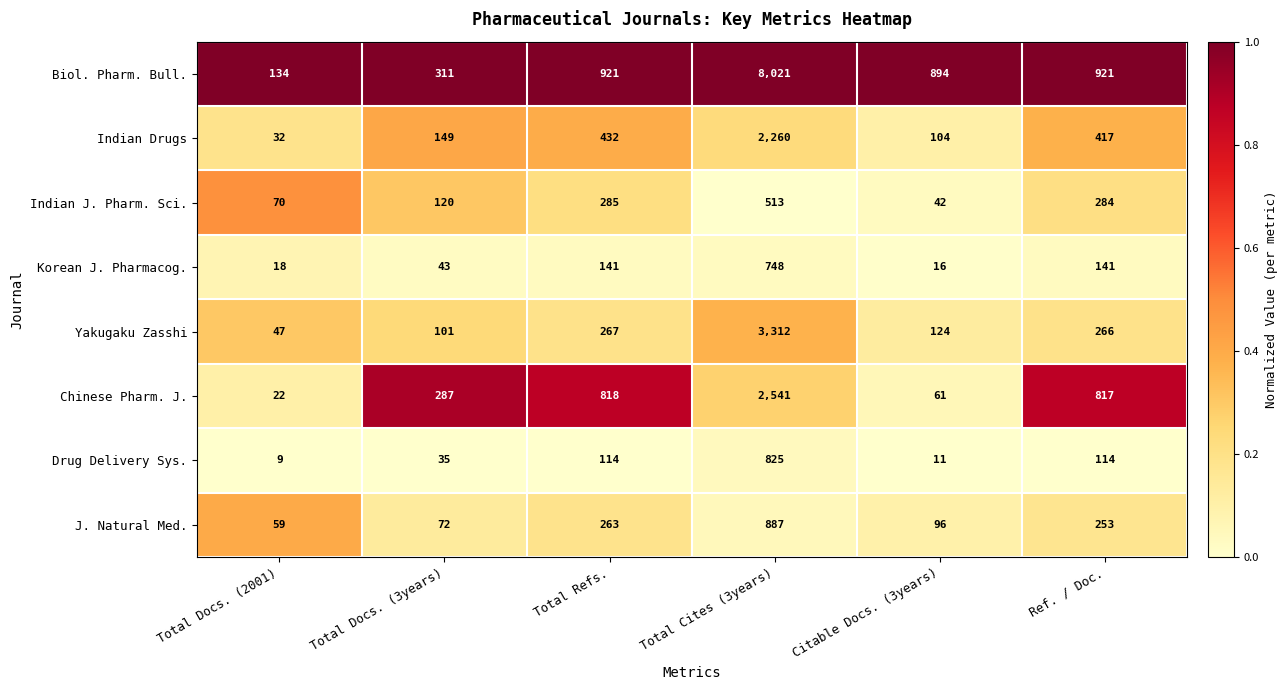

What is the sum of all Indian J. Pharm. Sci. values?

1314